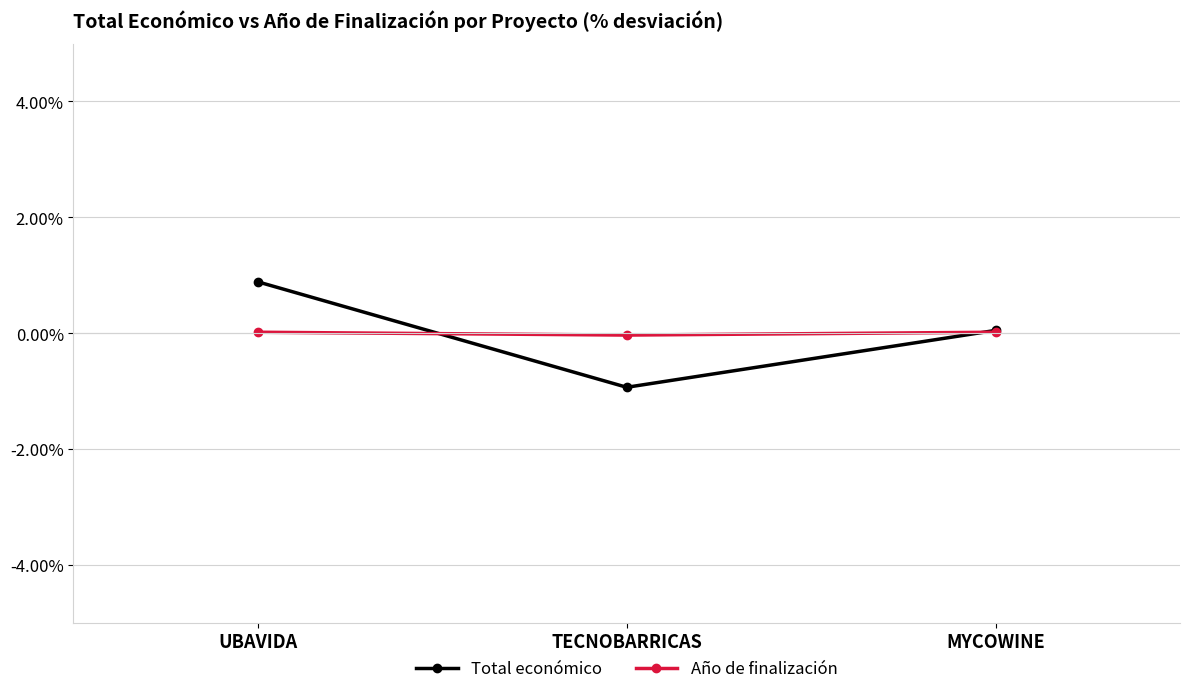

List the series in order of their peak value, highest first.

Total económico, Año de finalización